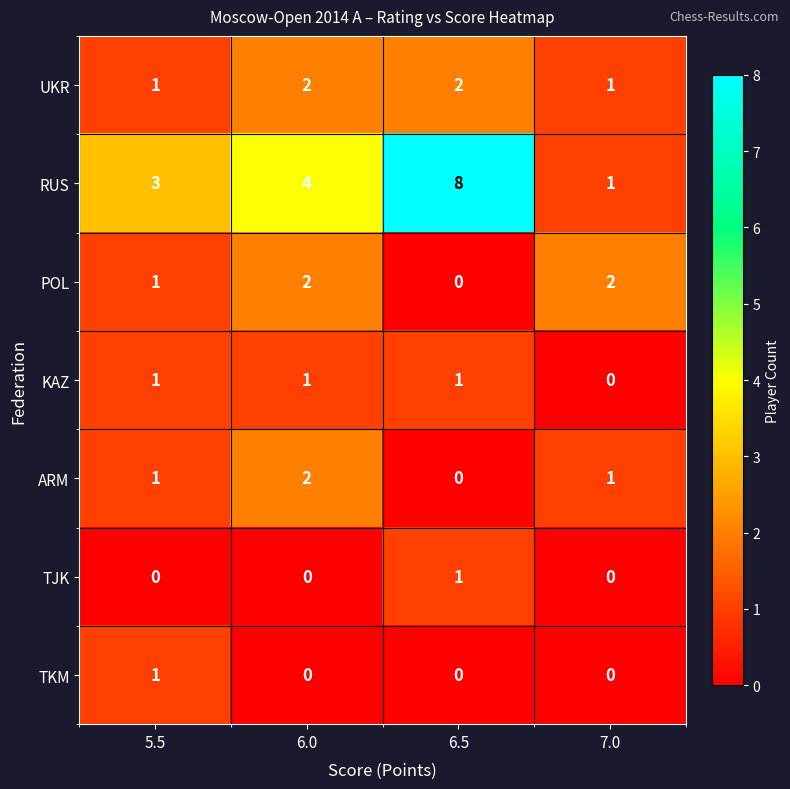

At how many categories does at least one series exceed 7?

1